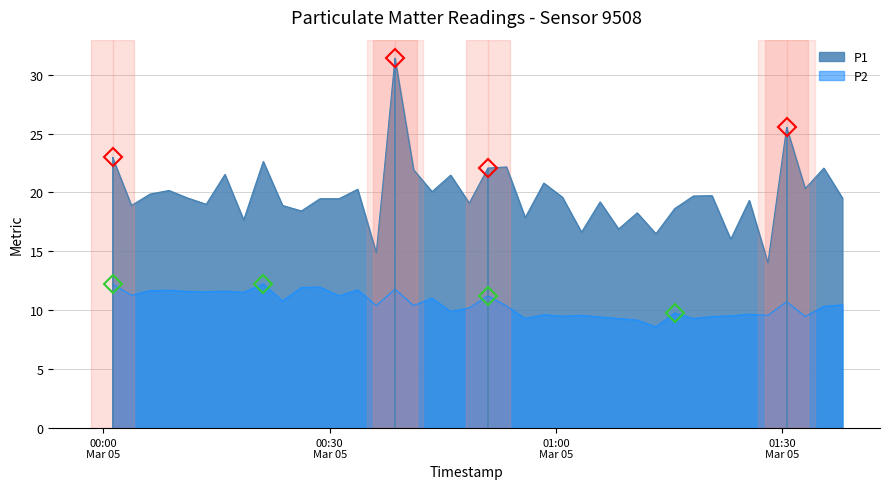

What is the value of the P1 point at the 32nd from the left?

19.7